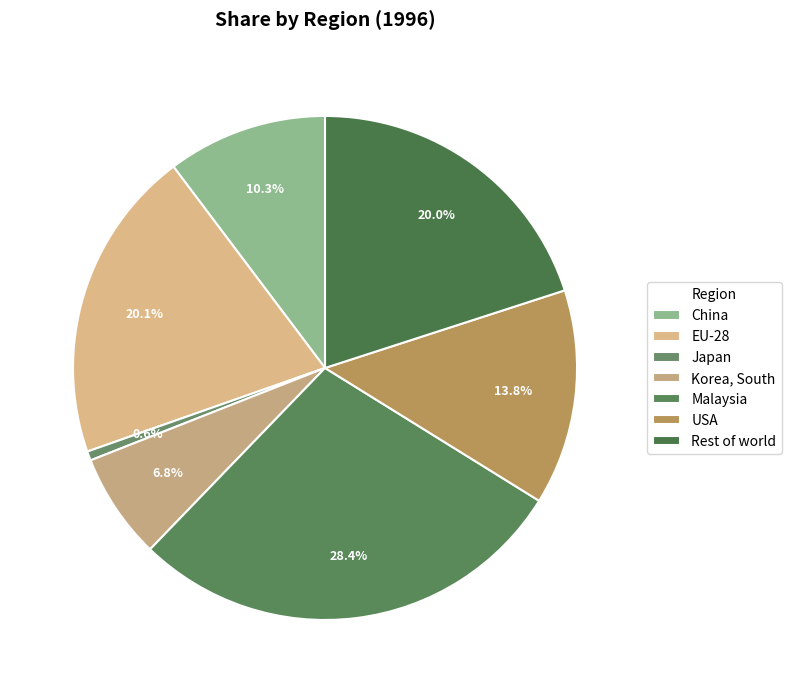

The USA slice represents 14% of the pie. True or false?

True